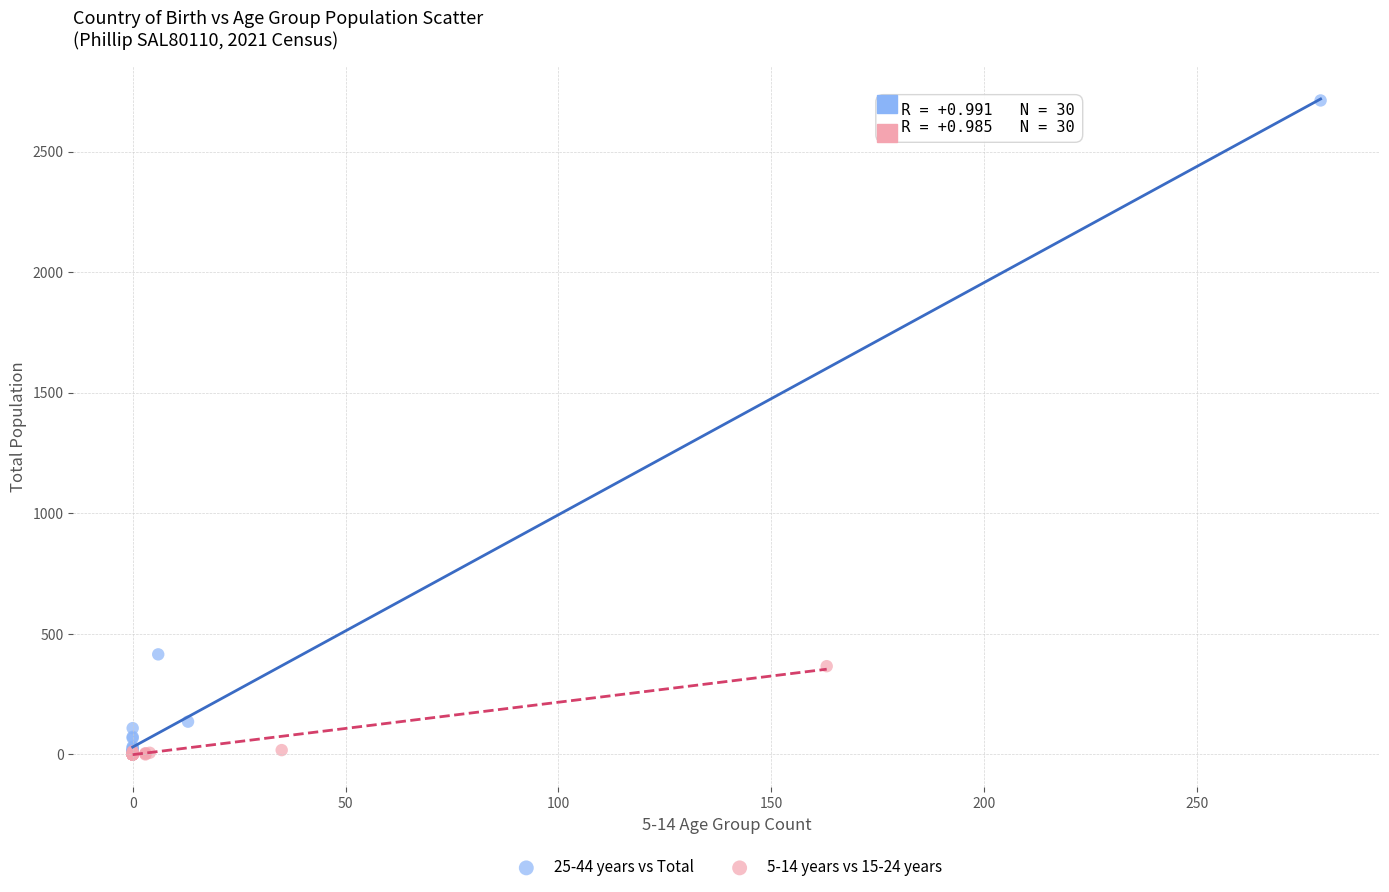

Which series has the largest Y range (max minus min)?

25-44 years vs Total